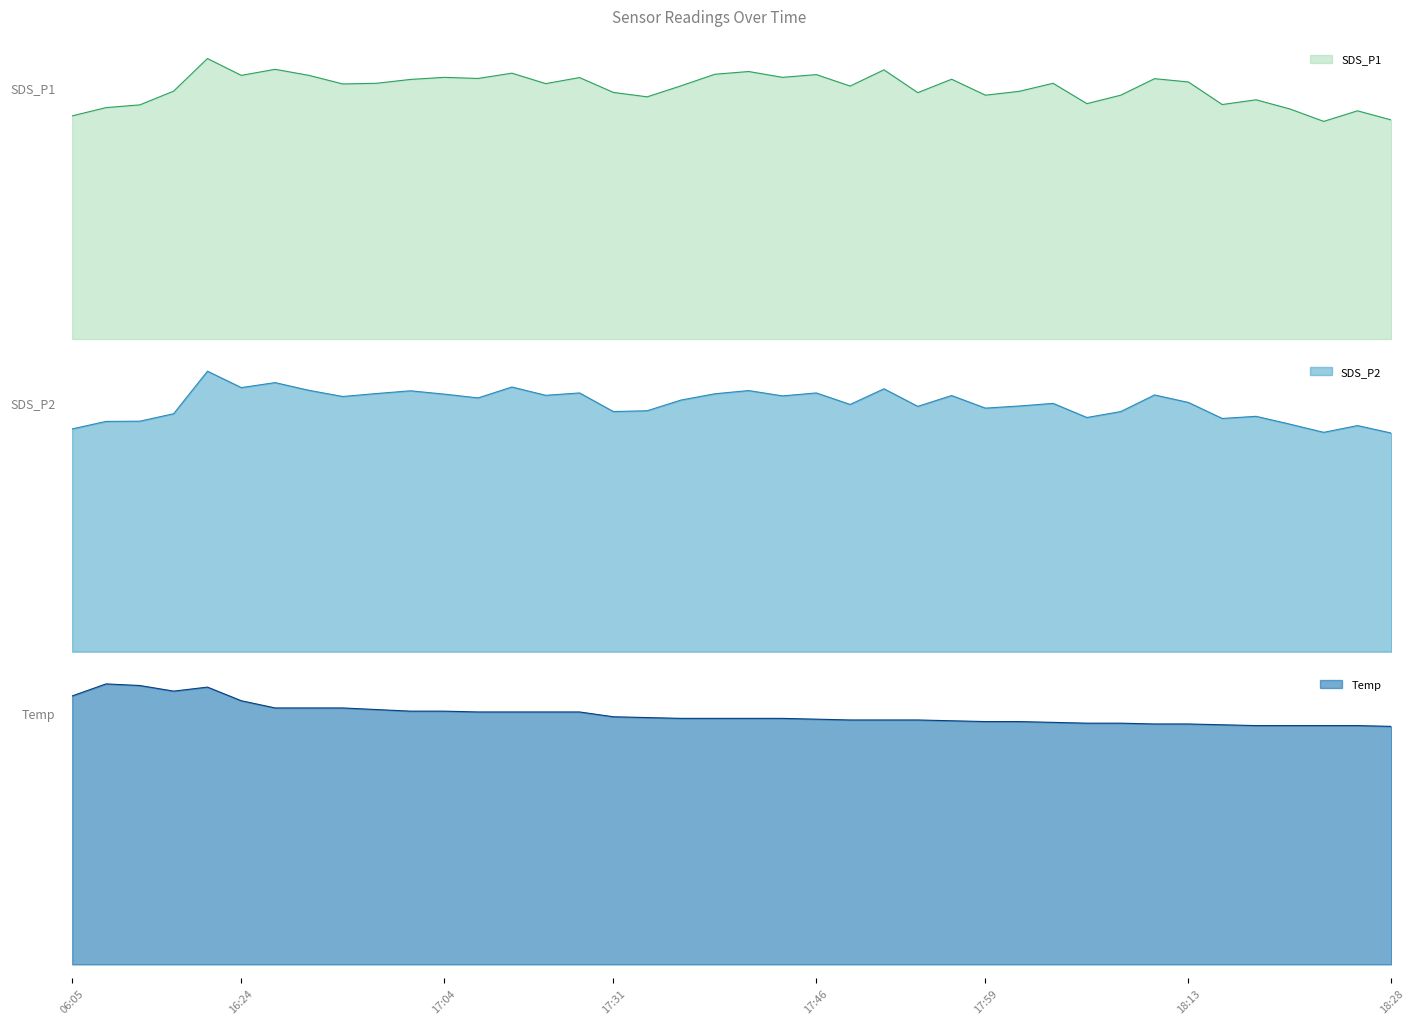

Rank the categories by SDS_P1 value from highest to lowest.

13:52, 16:48, 17:51, 17:41, 17:09, 17:39, 17:46, 16:24, 16:54, 17:04, 17:44, 17:14, 17:06, 18:11, 17:56, 17:01, 18:13, 16:59, 18:03, 17:11, 16:56, 17:36, 17:49, 06:13, 18:01, 17:31, 17:54, 17:59, 18:08, 17:34, 18:18, 18:06, 18:16, 06:10, 06:08, 18:21, 18:26, 06:05, 18:28, 18:23